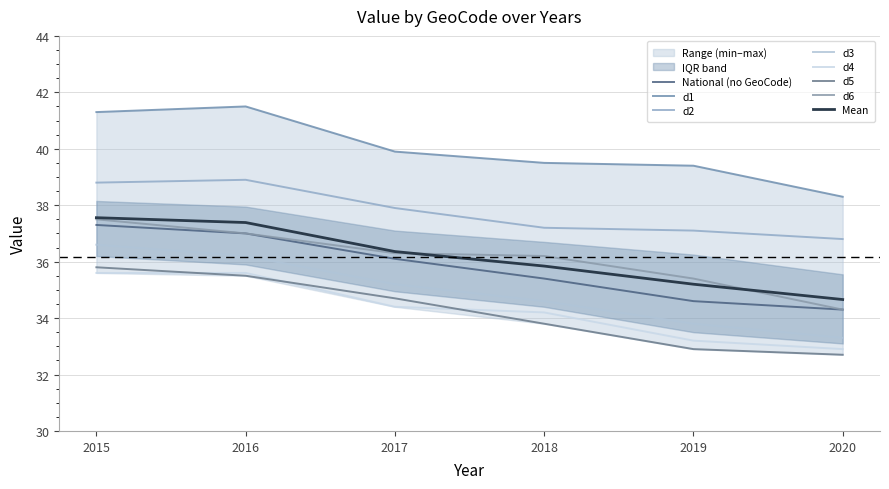

Does the chart display data point markers on the line(s)?

No